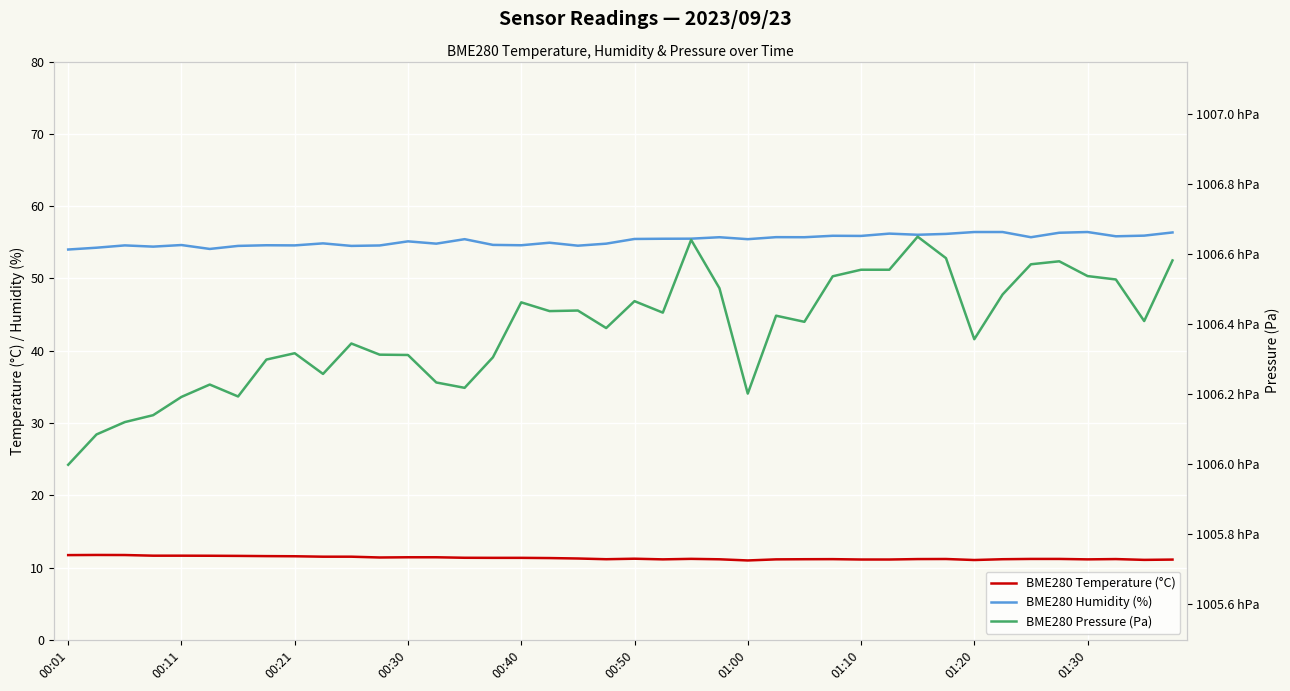

List the series in order of their peak value, highest first.

BME280 Pressure (Pa), BME280 Humidity (%), BME280 Temperature (°C)